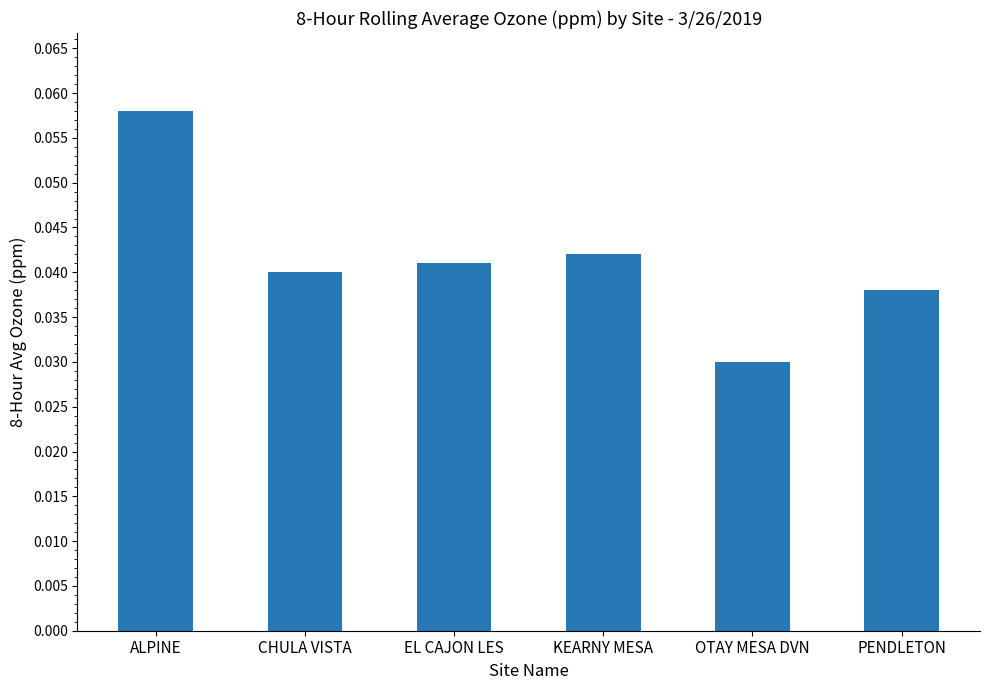

At which category does the chart reach its peak across all series?

ALPINE